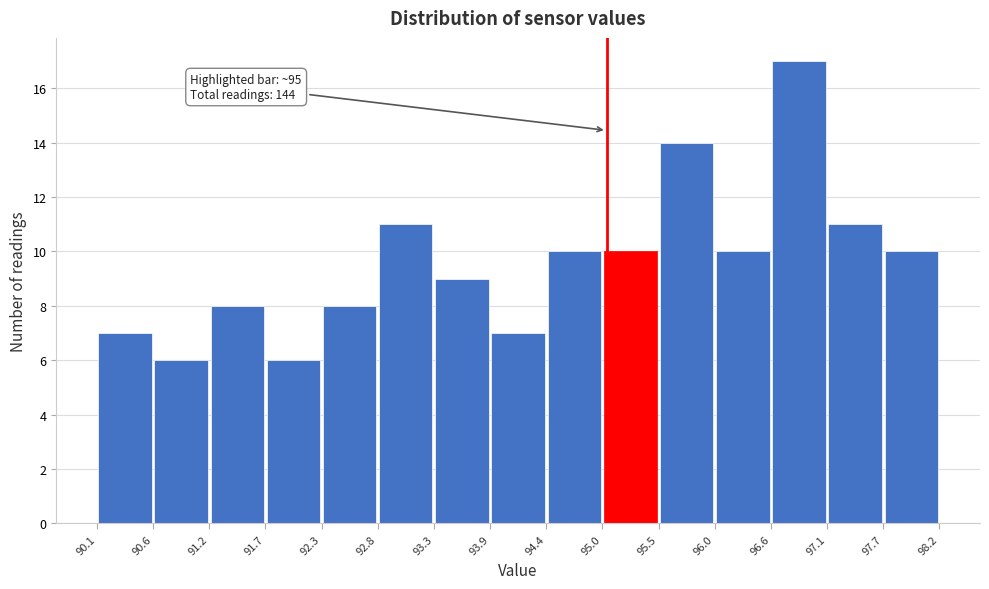

Over which range of the x-axis is the bar tallest?

96.6 to 97.1